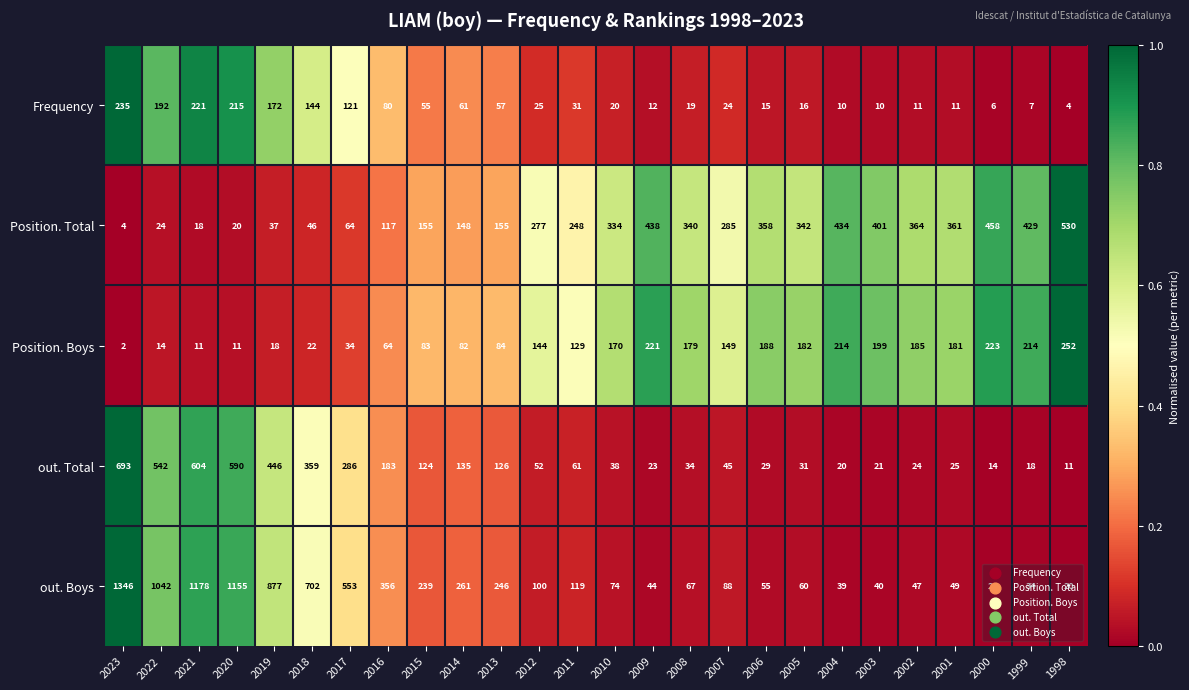

At which label does Position. Boys reach its minimum?

2023